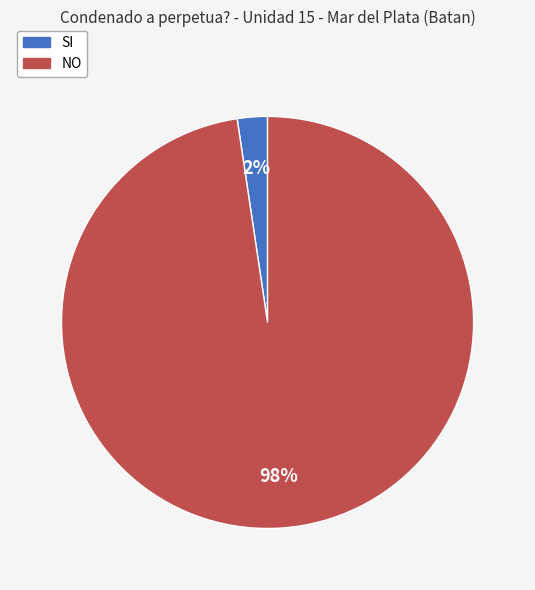

Which slice is the largest?

NO